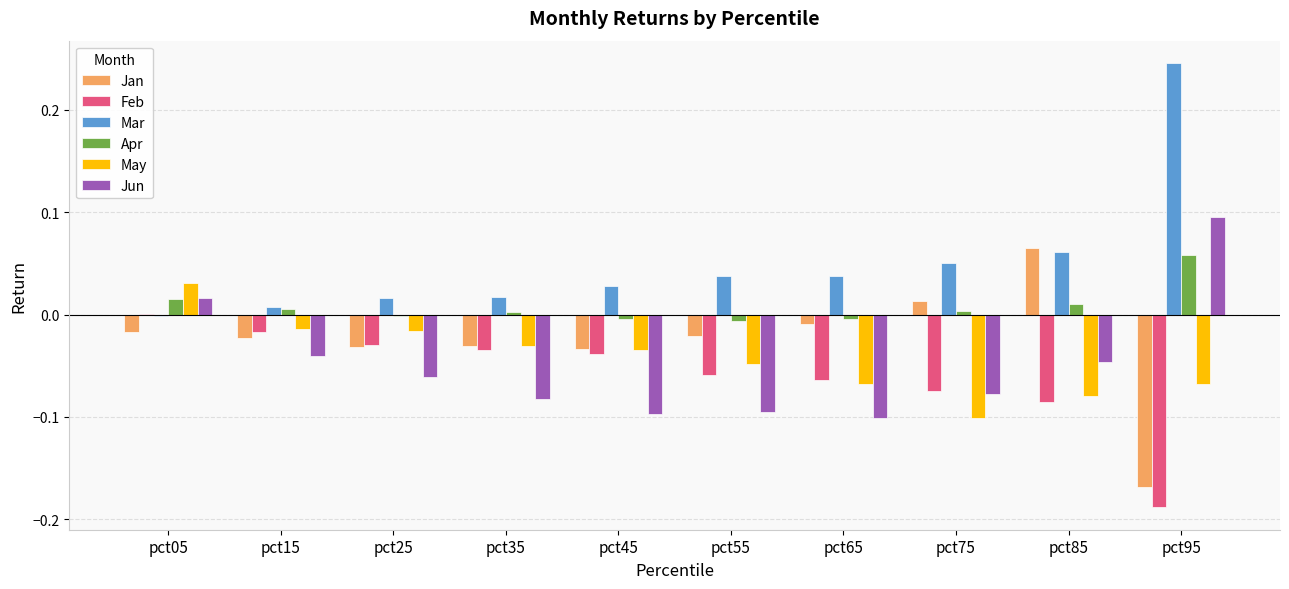

At which category does the chart reach its peak across all series?

pct95